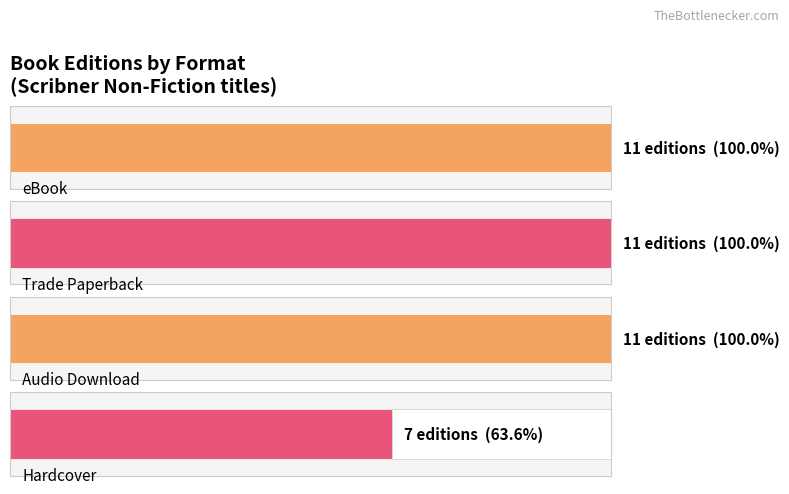

What is the label of the 2nd bar from the right?

Audio Download